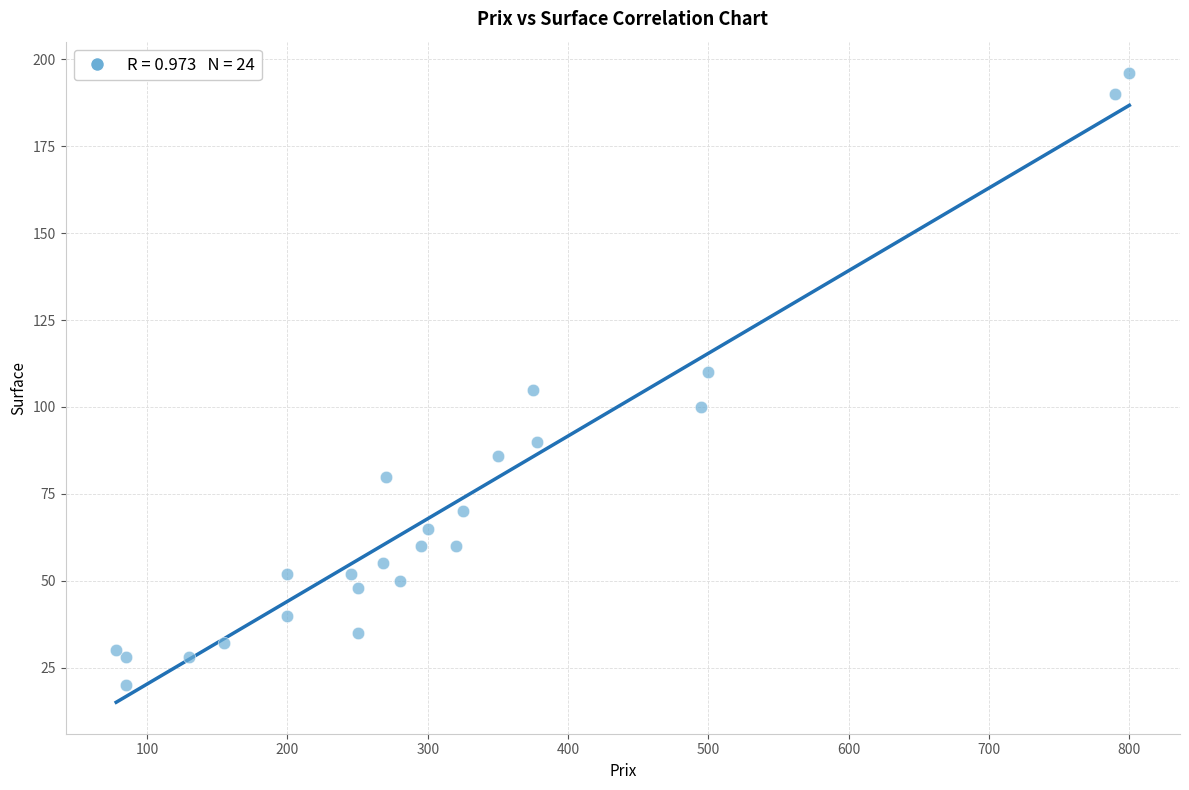

What is the range of X values (max minus min)?

722